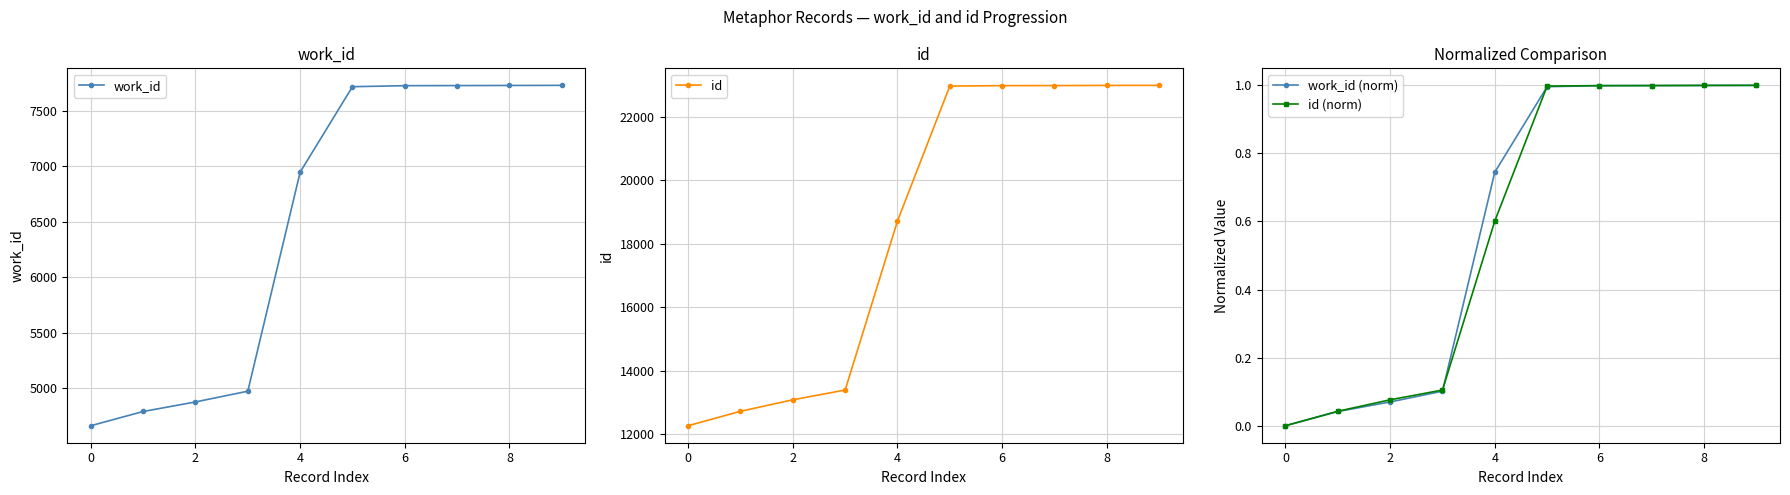

Read the work_id (norm) value at 8.

1.0